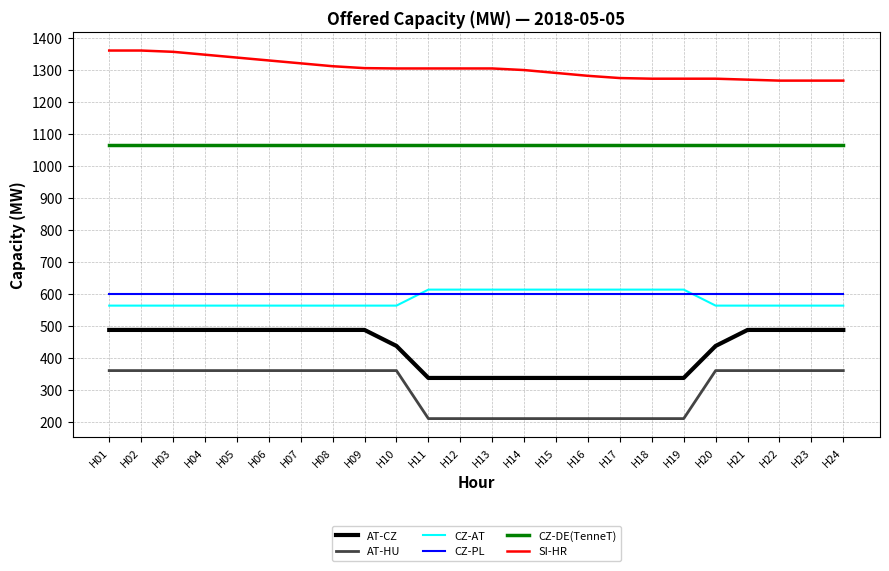

List the series in order of their peak value, lowest first.

AT-HU, AT-CZ, CZ-PL, CZ-AT, CZ-DE(TenneT), SI-HR